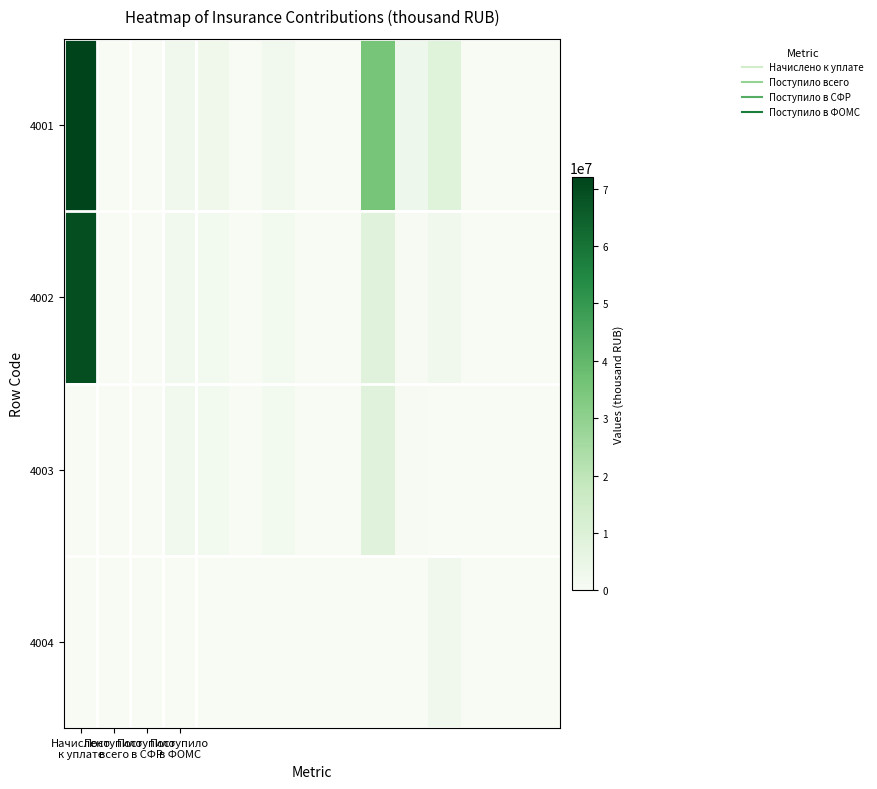

What is the maximum value shown in the chart?

72061678